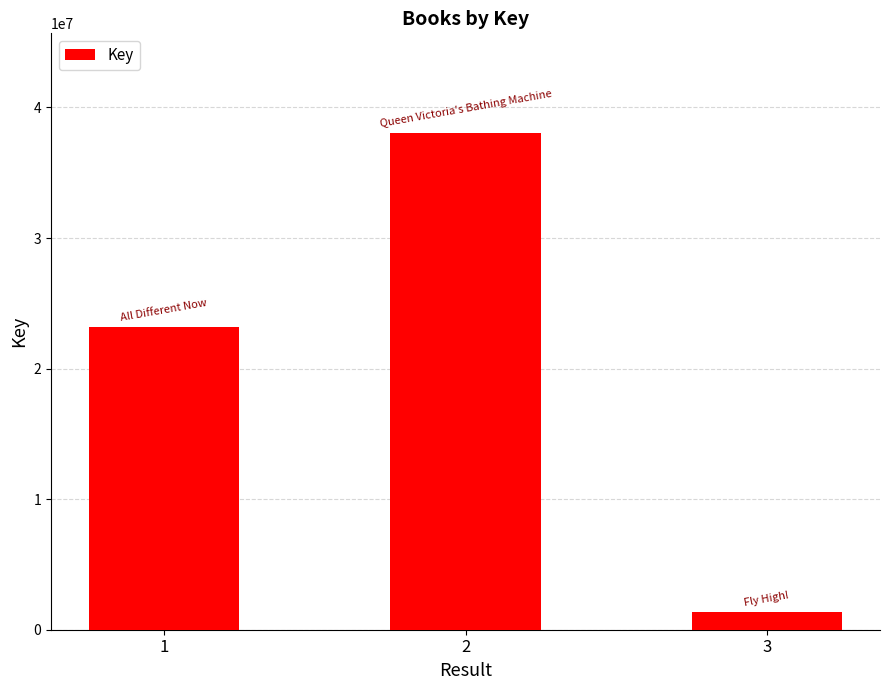

Reading left to right, list all the values displayed in this chart.

1=23195470	2=38062724	3=1328511